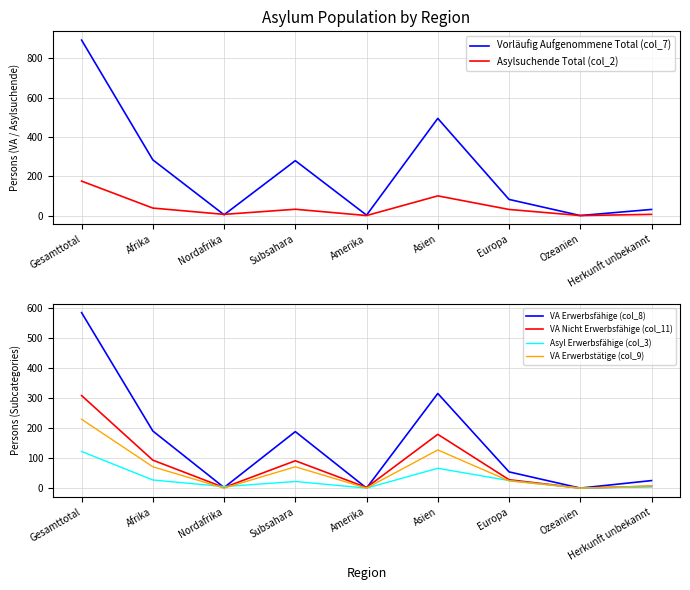

What is the label of the 3rd point from the right?

Europa